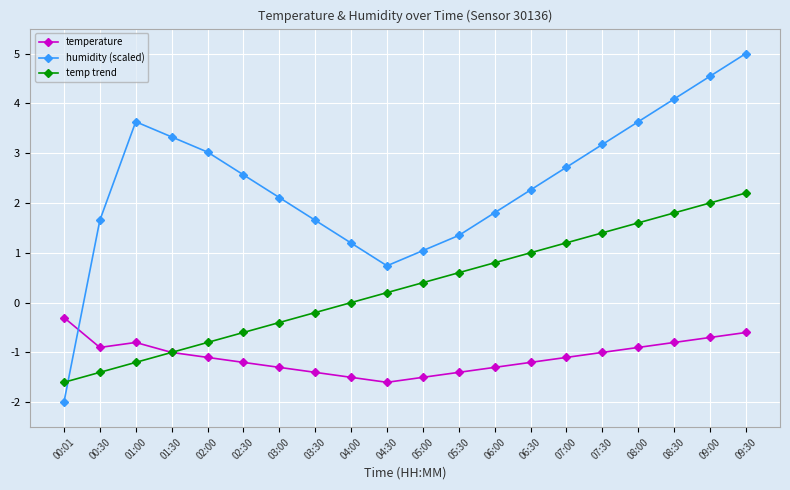

Rank the series by their average value, from highest to lowest.

humidity (scaled), temp trend, temperature